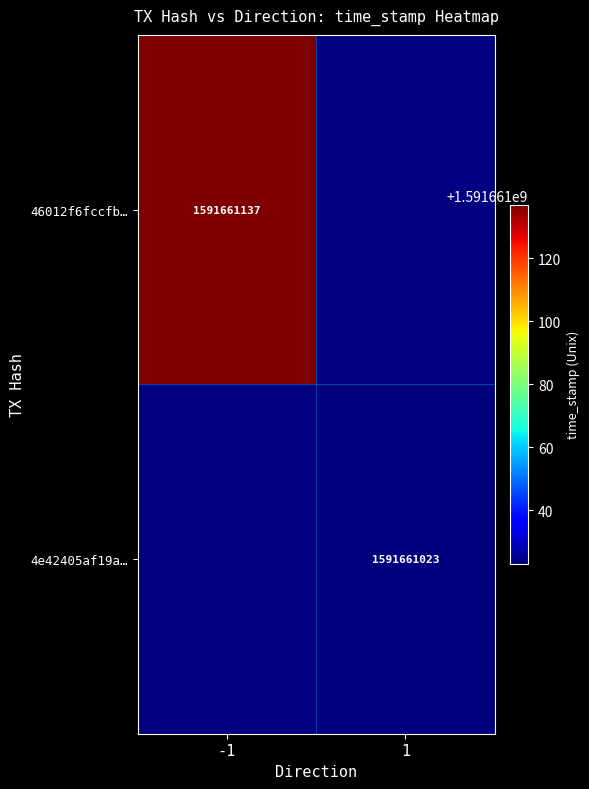

The value of 4e42405af19a94c1e10cd9ef8d0750238710146 at time_stamp is 697624944. True or false?

False